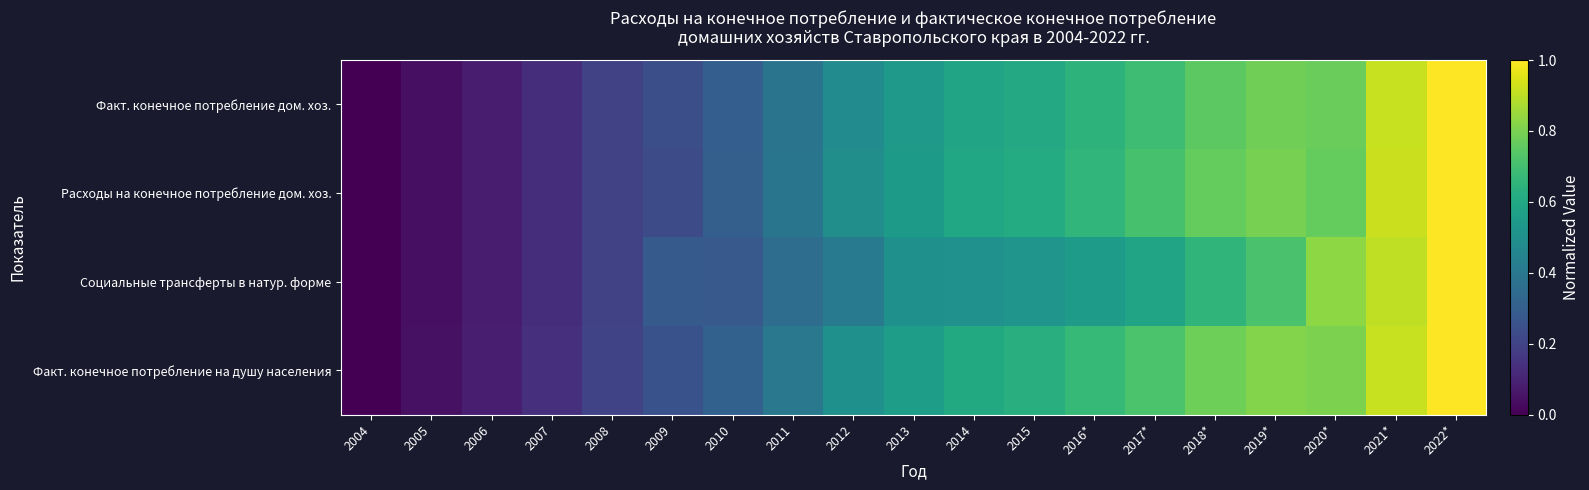

At how many categories does at least one series exceed 0?

18